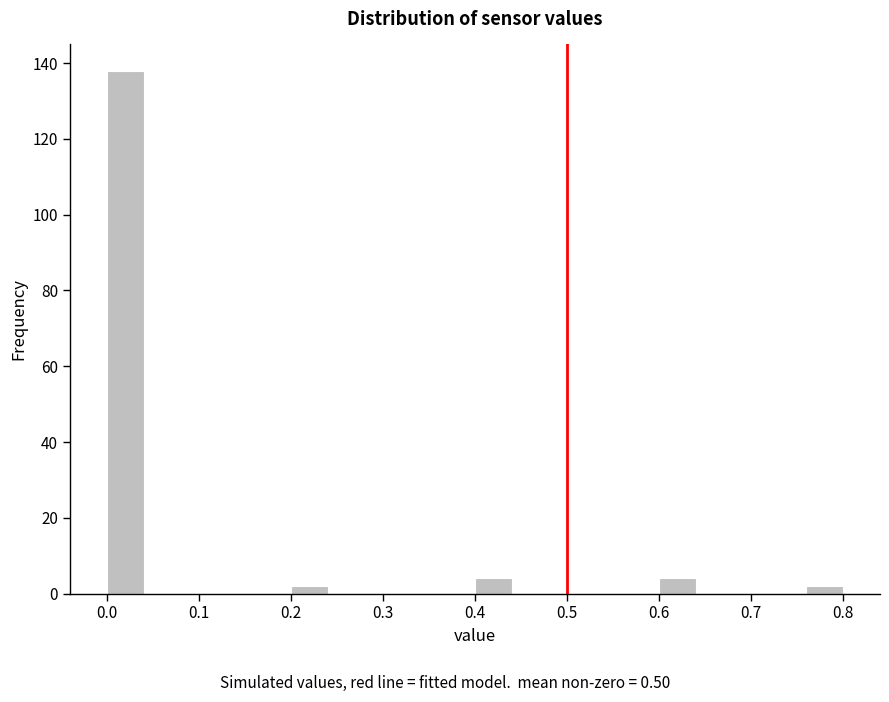

Reading left to right, transcribe this chart: for each bar, give the range it covers on the x-axis and its height. The values are not printed on the chart, so give them approximately, as read against the axis.

0.00 to 0.04: 138
0.04 to 0.08: 0
0.08 to 0.12: 0
0.12 to 0.16: 0
0.16 to 0.20: 0
0.20 to 0.24: 2
0.24 to 0.28: 0
0.28 to 0.32: 0
0.32 to 0.36: 0
0.36 to 0.40: 0
0.40 to 0.44: 4
0.44 to 0.48: 0
0.48 to 0.52: 0
0.52 to 0.56: 0
0.56 to 0.60: 0
0.60 to 0.64: 4
0.64 to 0.68: 0
0.68 to 0.72: 0
0.72 to 0.76: 0
0.76 to 0.80: 2